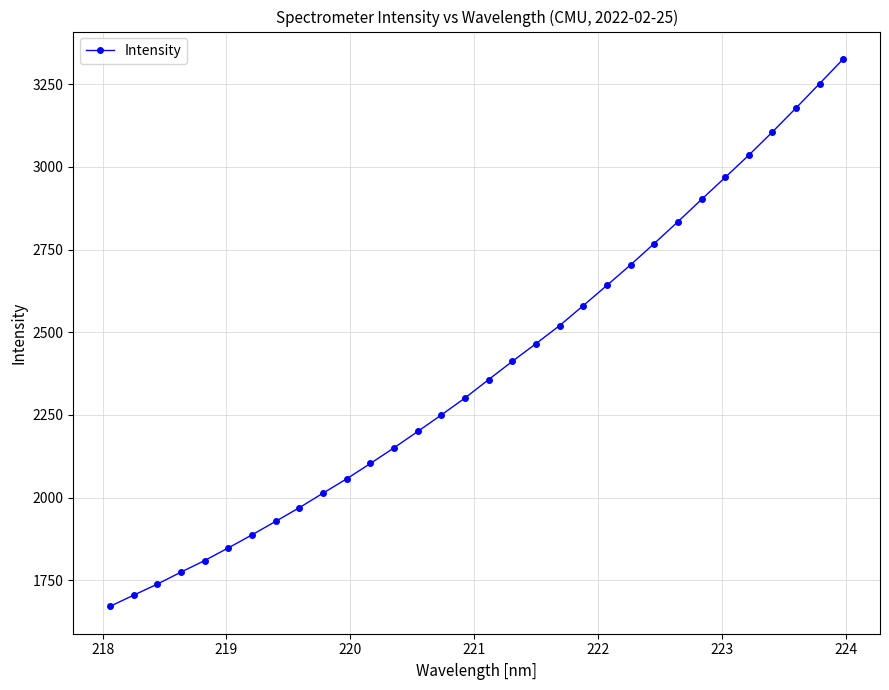

What is the greatest value displayed?

3326.0